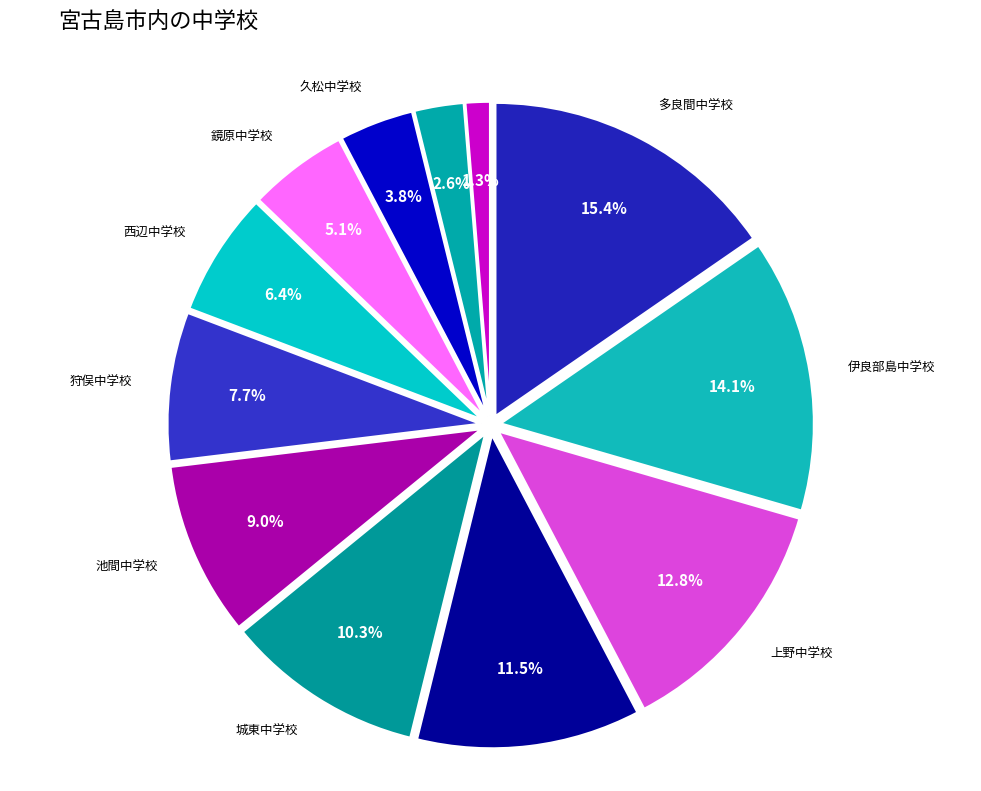

How many segments does this pie chart have?

12